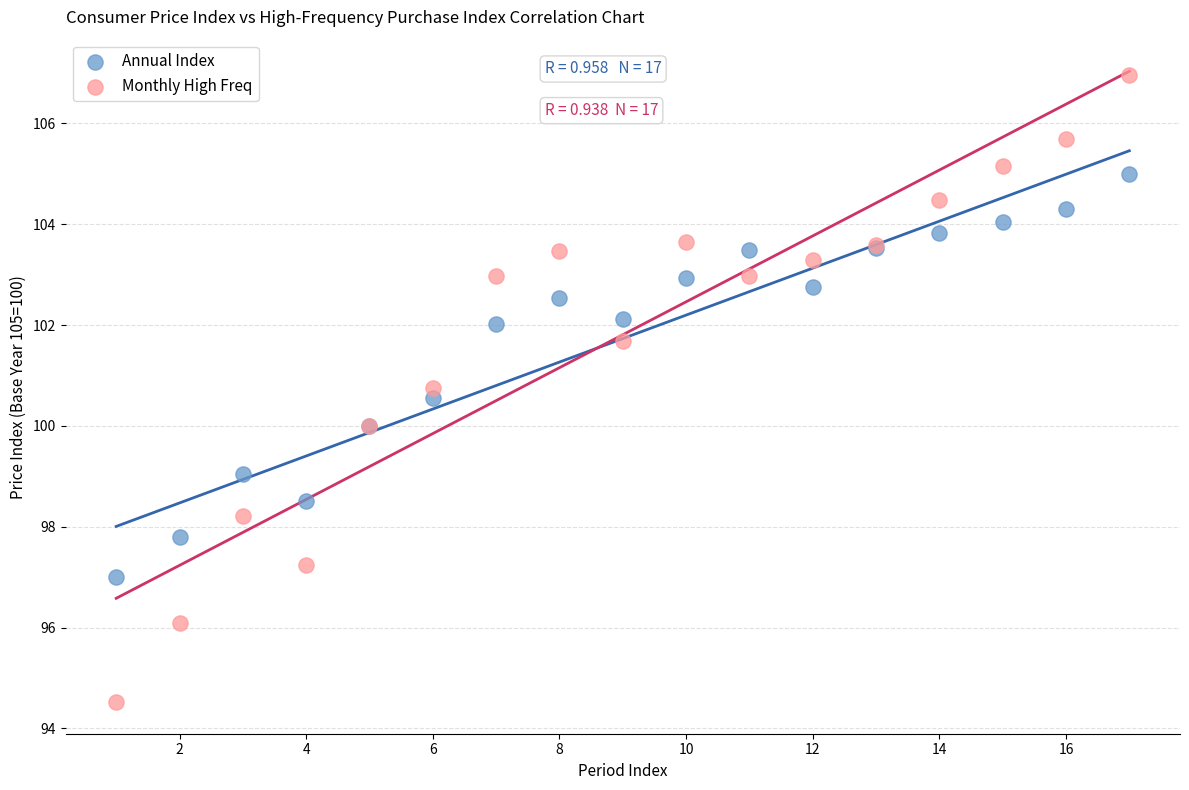

Which series has the widest spread of Y values?

Monthly High Freq